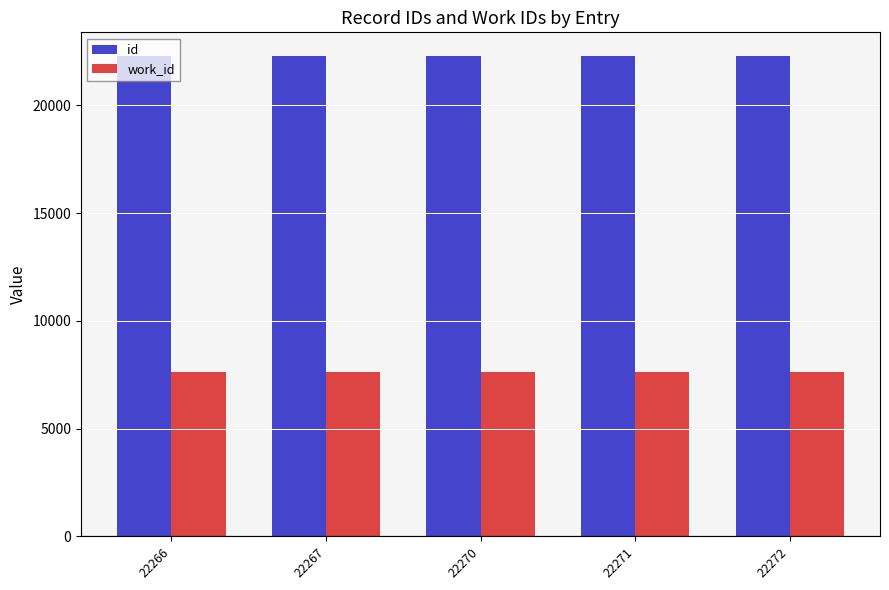

List the series in order of their peak value, highest first.

id, work_id